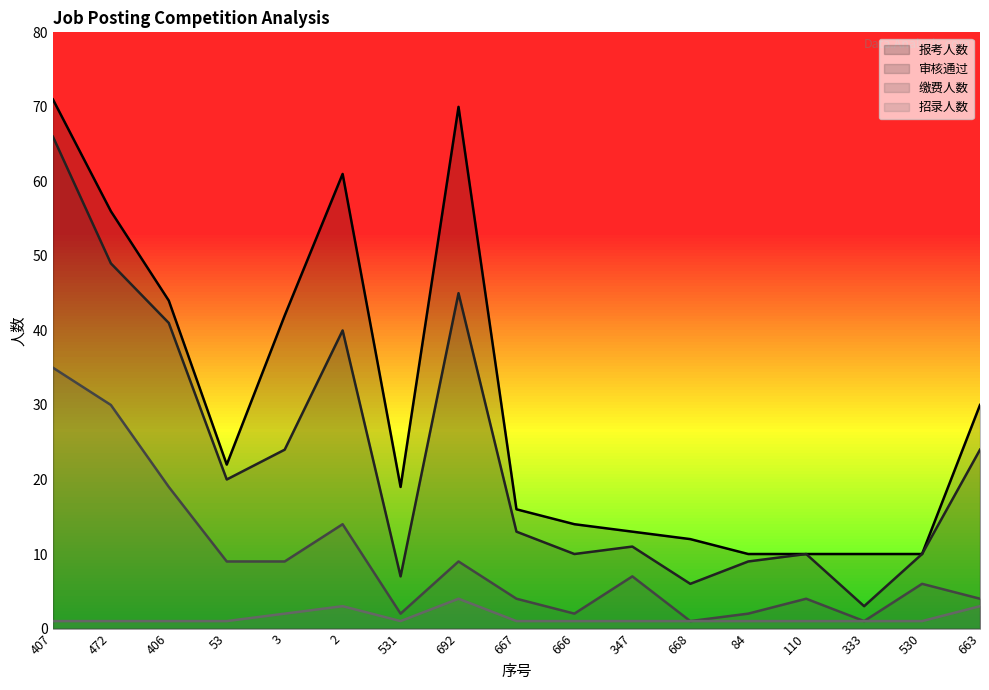

True or false: 招录人数 and 缴费人数 cross at least once.

False